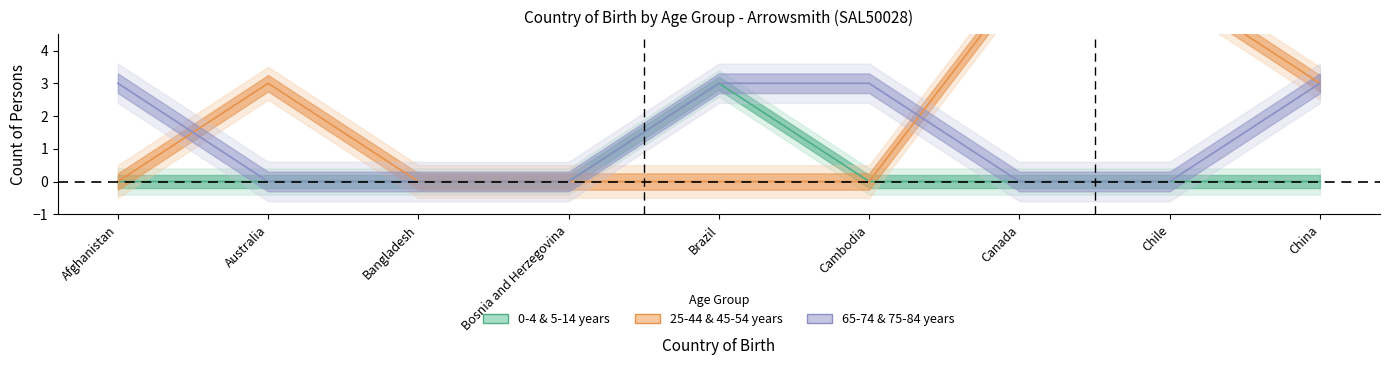

How many categories are shown in the chart?

9